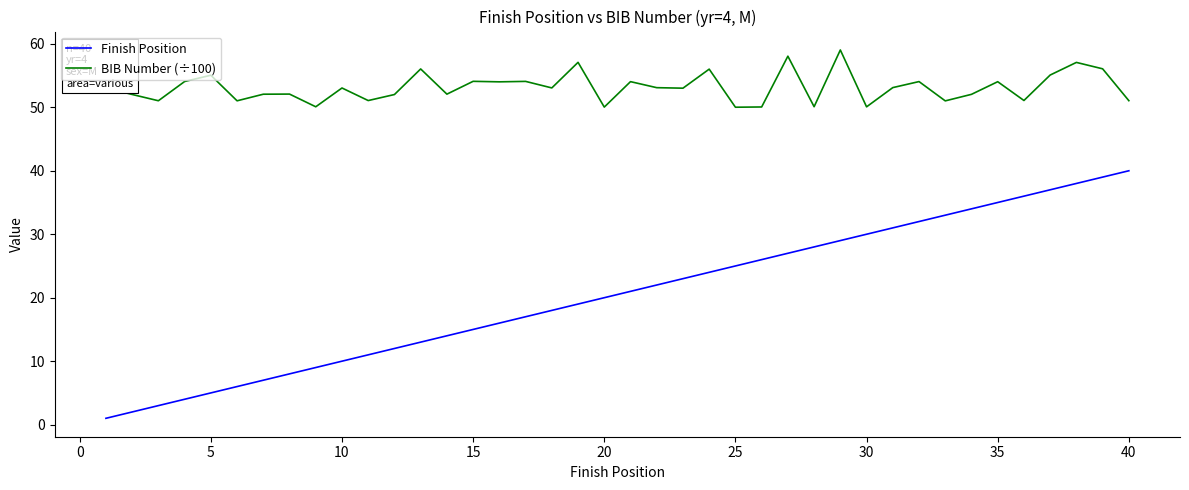

List the series in order of their overall mean, lowest first.

Finish Position, BIB Number (÷100)